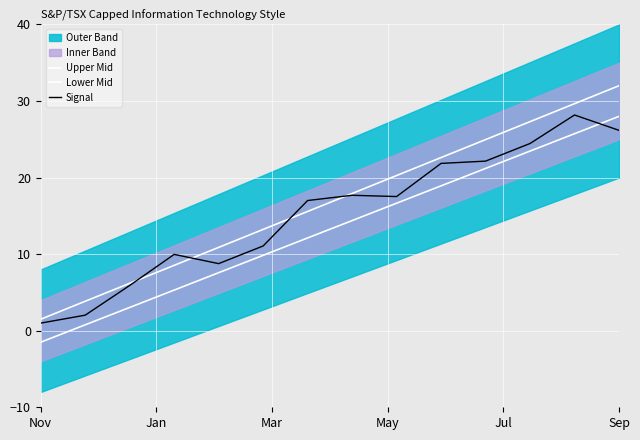

Reading right to left, what are all the values shown in this chart?

Upper Mid: 32.0	29.7	27.3	25.0	22.6	20.3	17.9	15.6	13.2	10.9	8.5	6.2	3.8	1.5
Lower Mid: 28.0	25.7	23.5	21.2	18.9	16.7	14.4	12.1	9.8	7.6	5.3	3.0	0.8	-1.5
Signal: 26.2	28.2	24.5	22.2	21.9	17.5	17.7	17.0	11.1	8.8	10.0	5.9	2.0	1.0